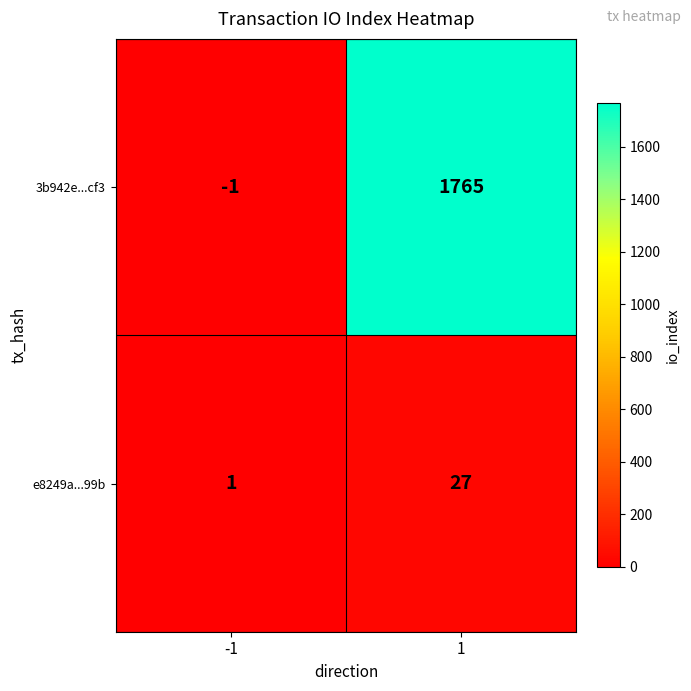

How many data points in 3b942e...cf3 are less than 1765?

1